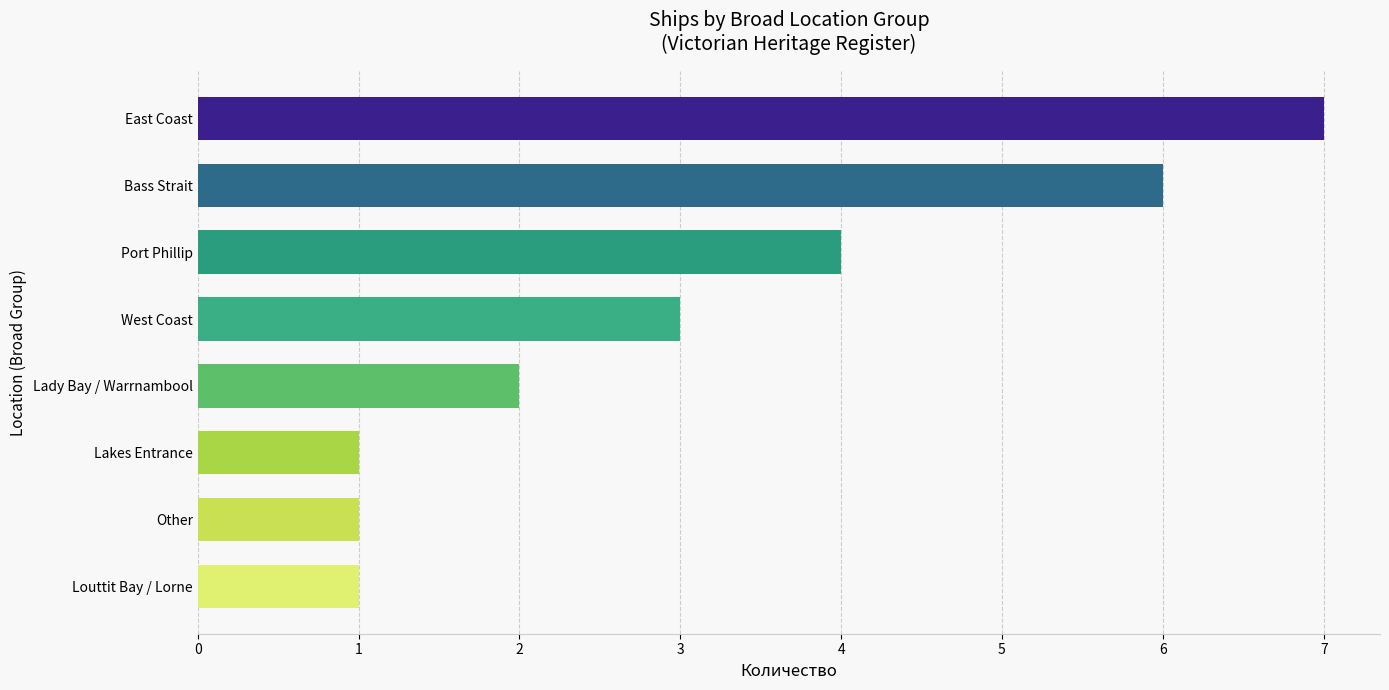

The value at East Coast is 4. True or false?

False